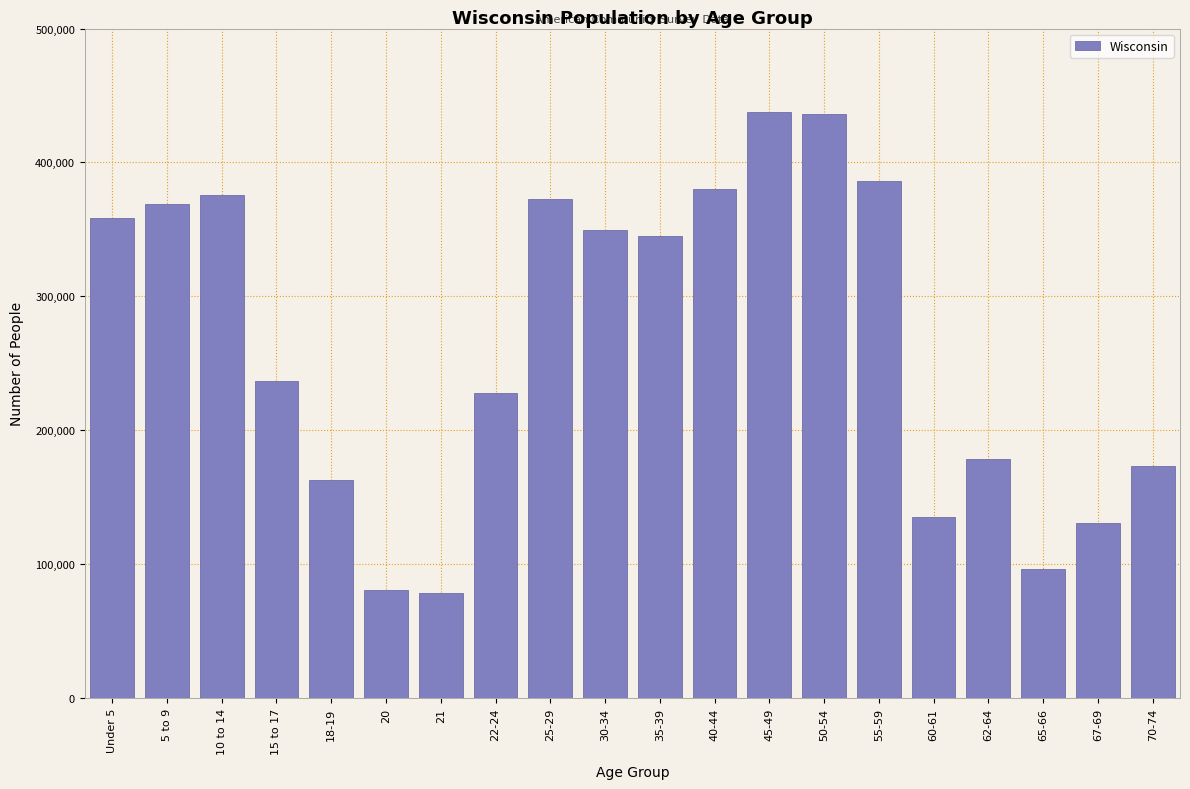

What is the difference between the second highest and second lowest values?

355363